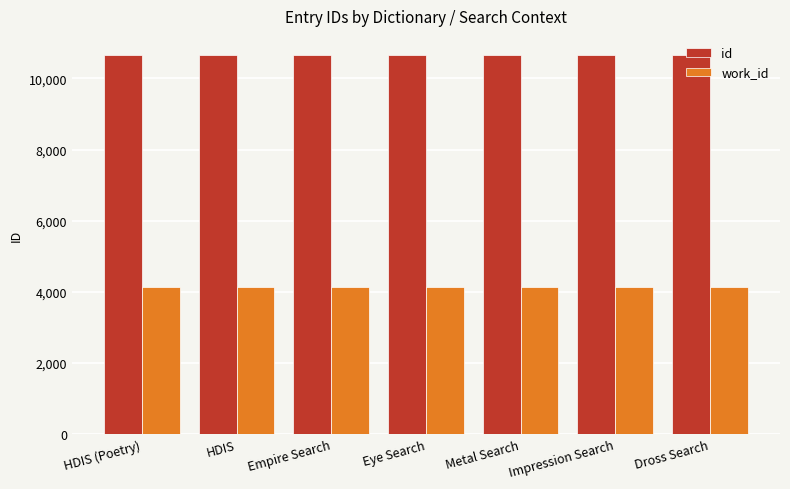

What are all the series names shown in the legend?

id, work_id